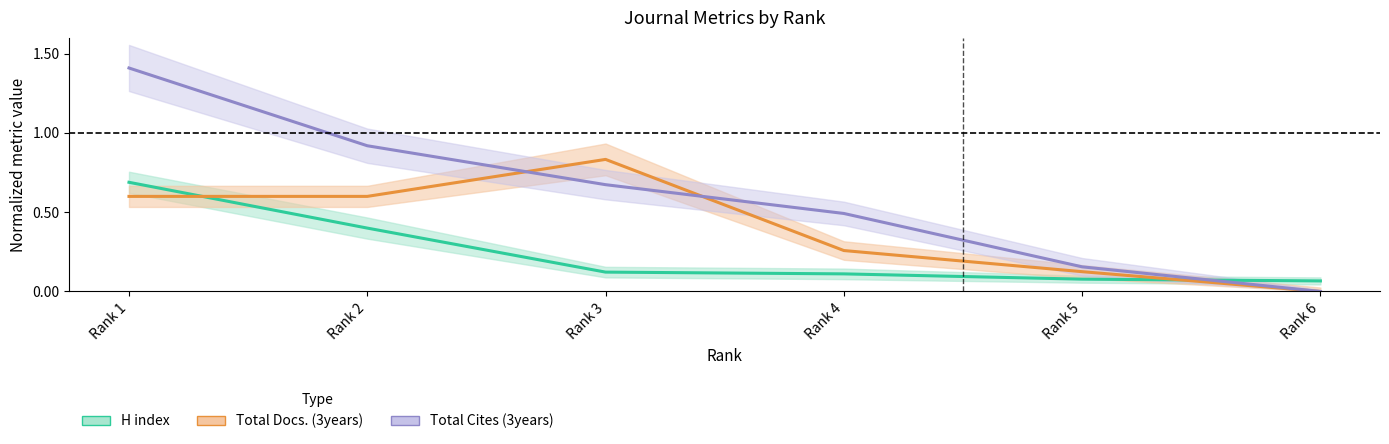

How many data points does each series have?

6